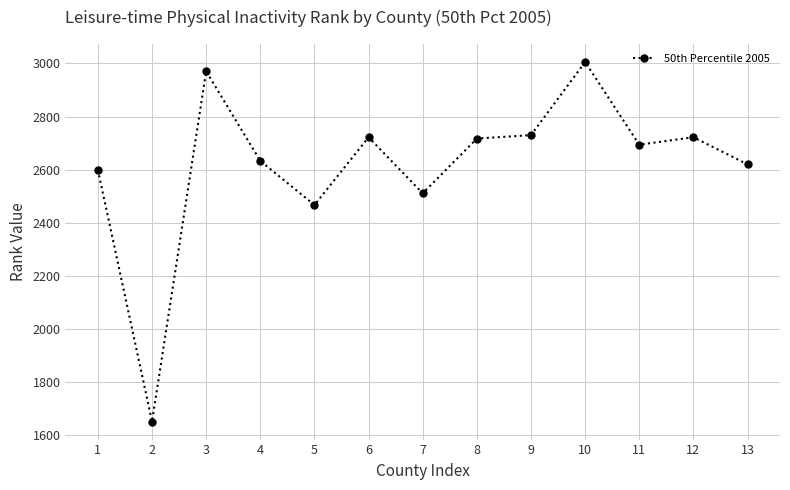

The chart shows a value of 4140 at 3. True or false?

False